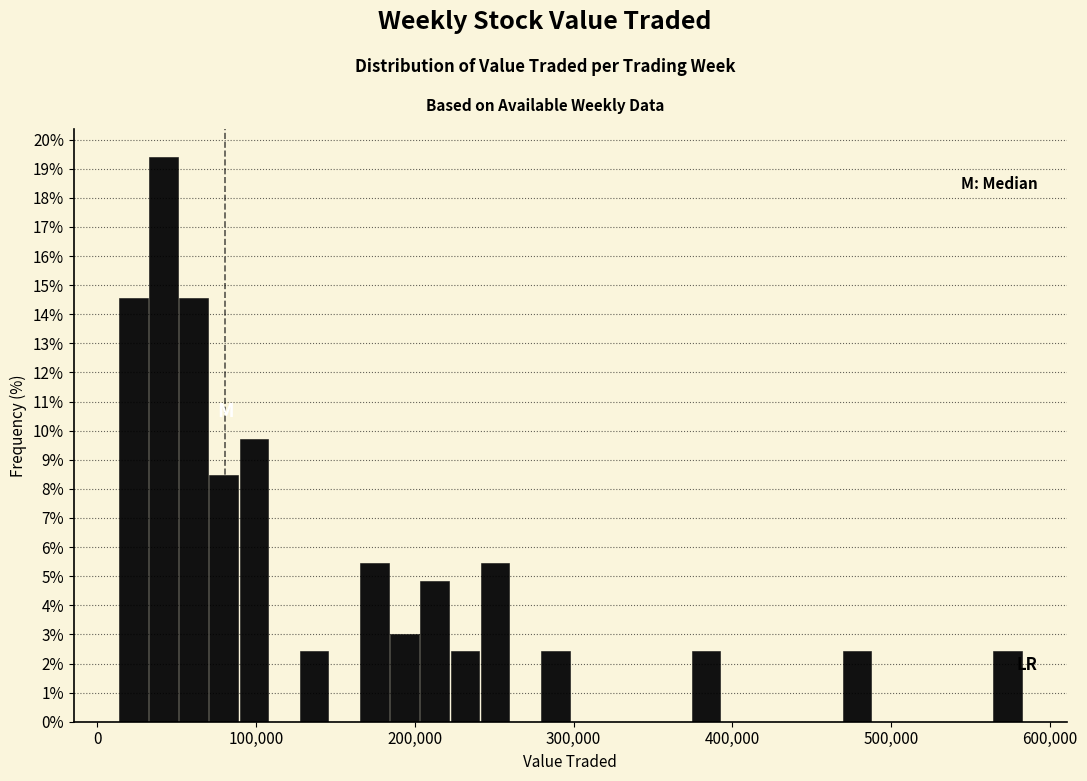

Around what value on the x-axis is the tallest bar? Give the approximate position of its centre, as read against the axis.

40000